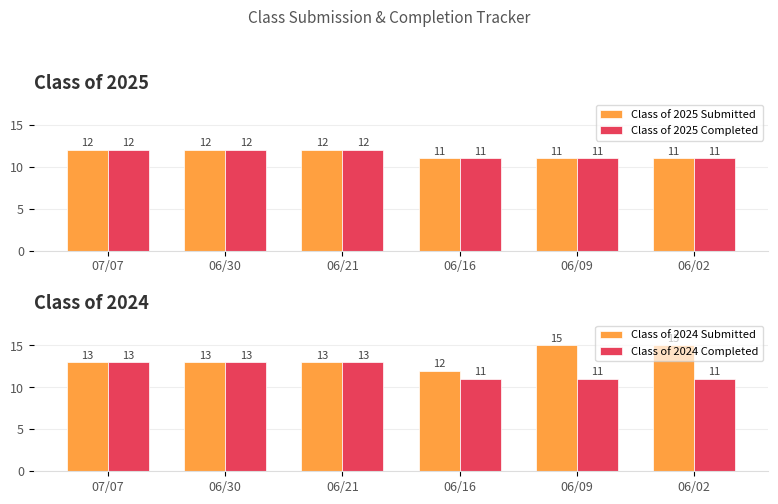

At how many categories does at least one series exceed 13?

2